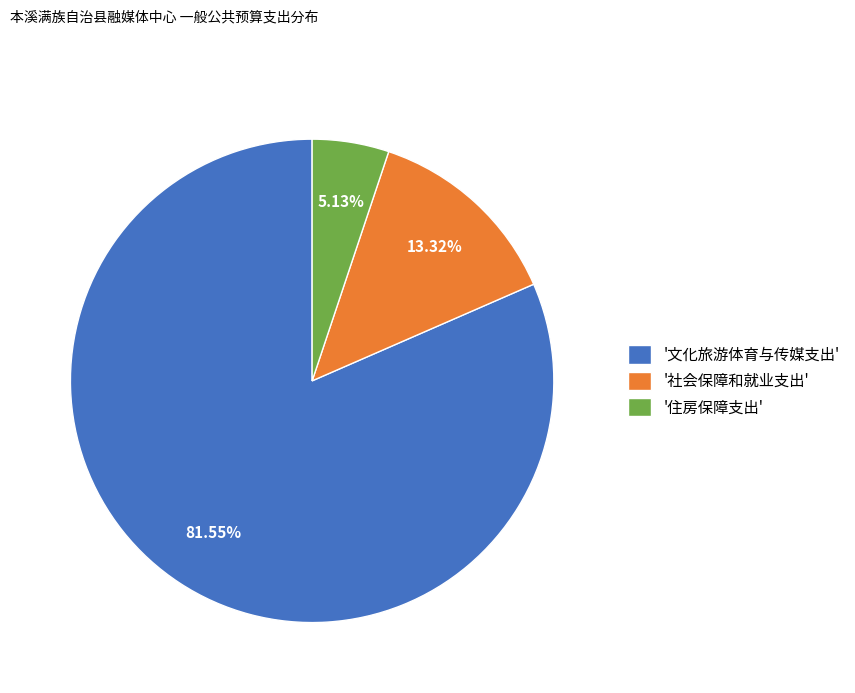

Do '文化旅游体育与传媒支出' and '社会保障和就业支出' together represent more than half of the pie?

Yes